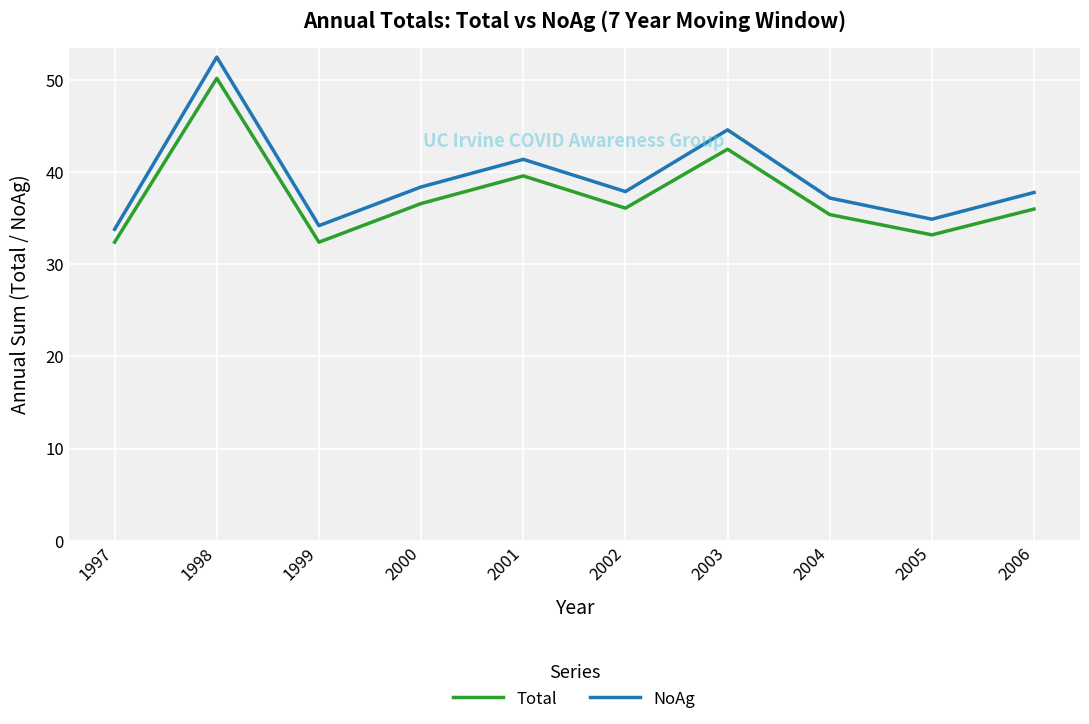

What is the minimum value for Total?

32.4